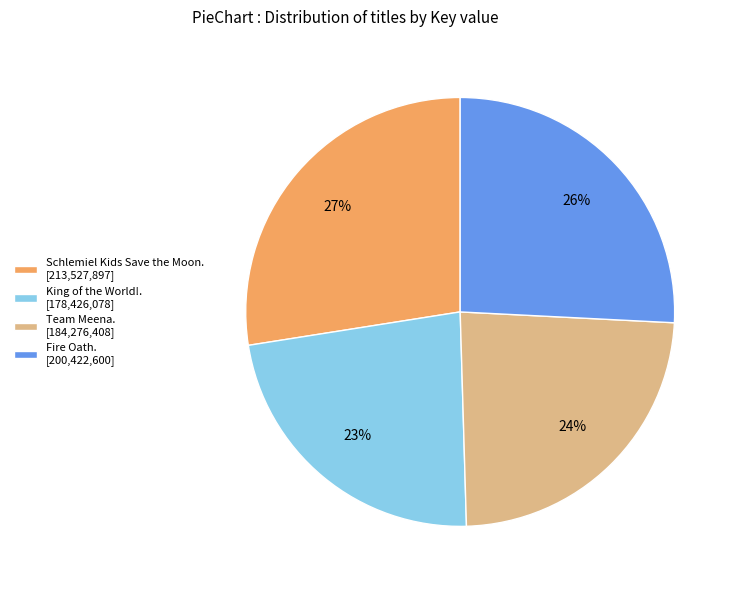

Rank the categories by value from highest to lowest.

Schlemiel Kids Save the Moon. [213,527,897], Fire Oath. [200,422,600], Team Meena. [184,276,408], King of the World!. [178,426,078]